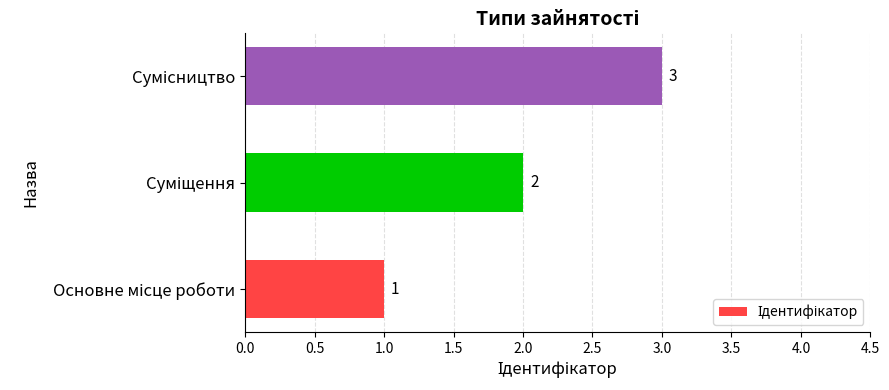

What is the smallest value displayed?

1